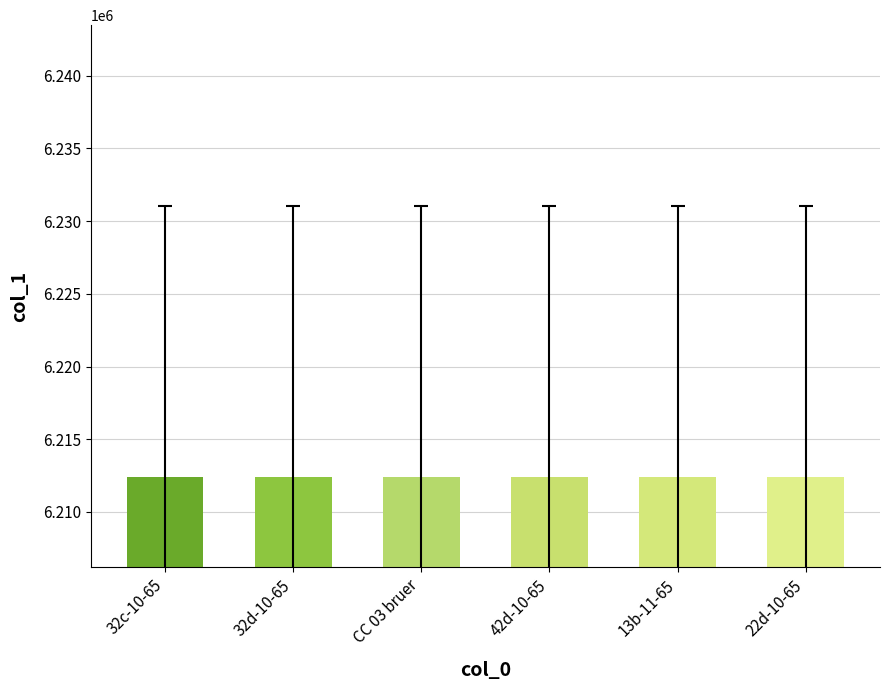

What is the smallest value displayed?

6212404